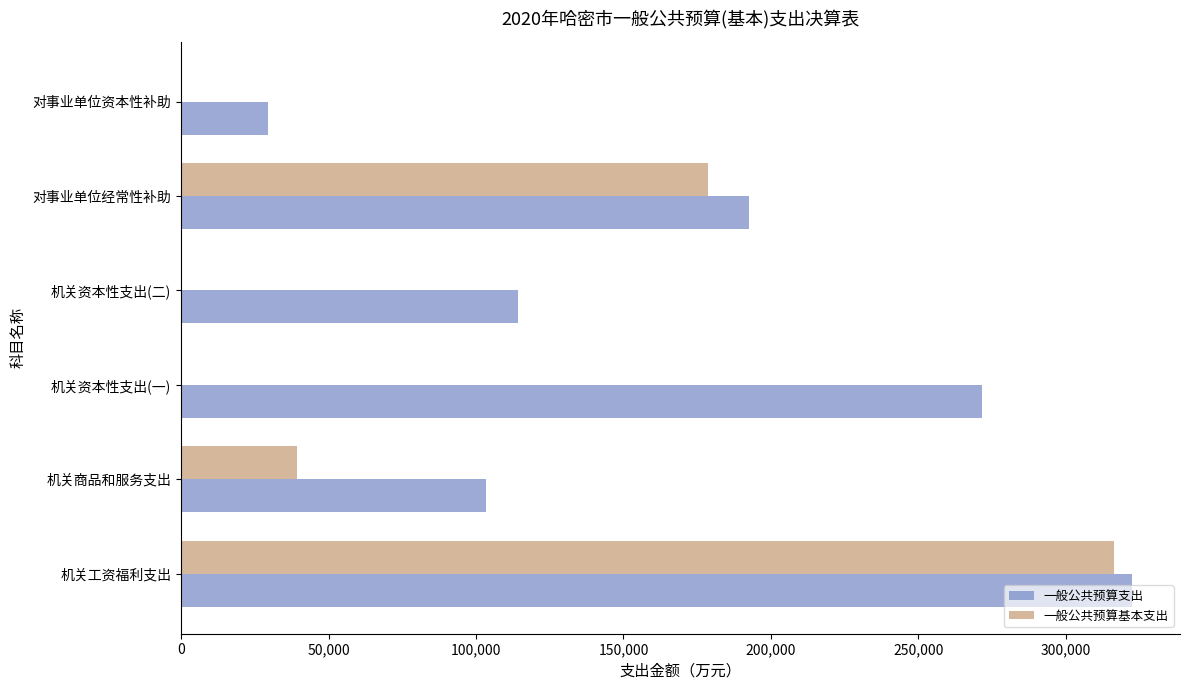

True or false: 一般公共预算支出 has a value of 480197 at 机关资本性支出(一).

False